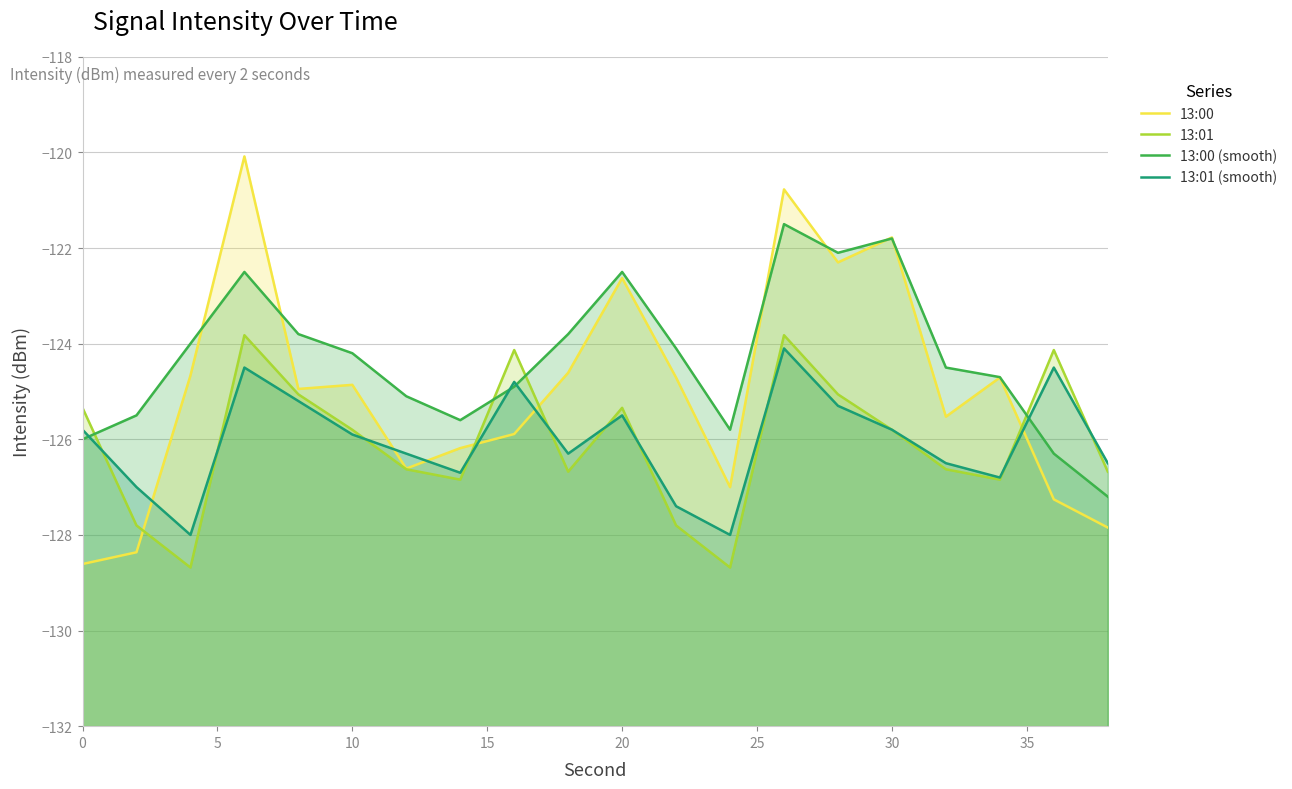

How many intersections are there between 13:01 (smooth) and 13:00?

6